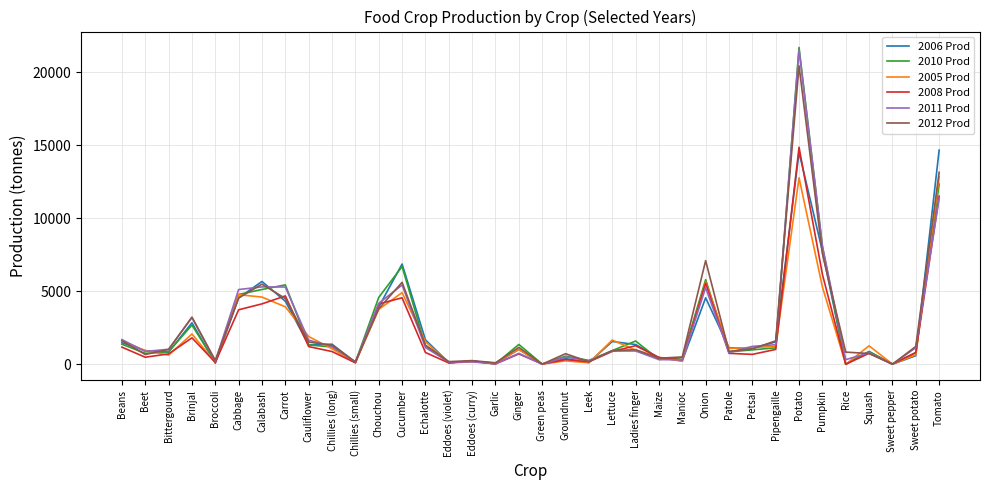

Which series changed the most between Calabash and Cucumber?

2010 Prod